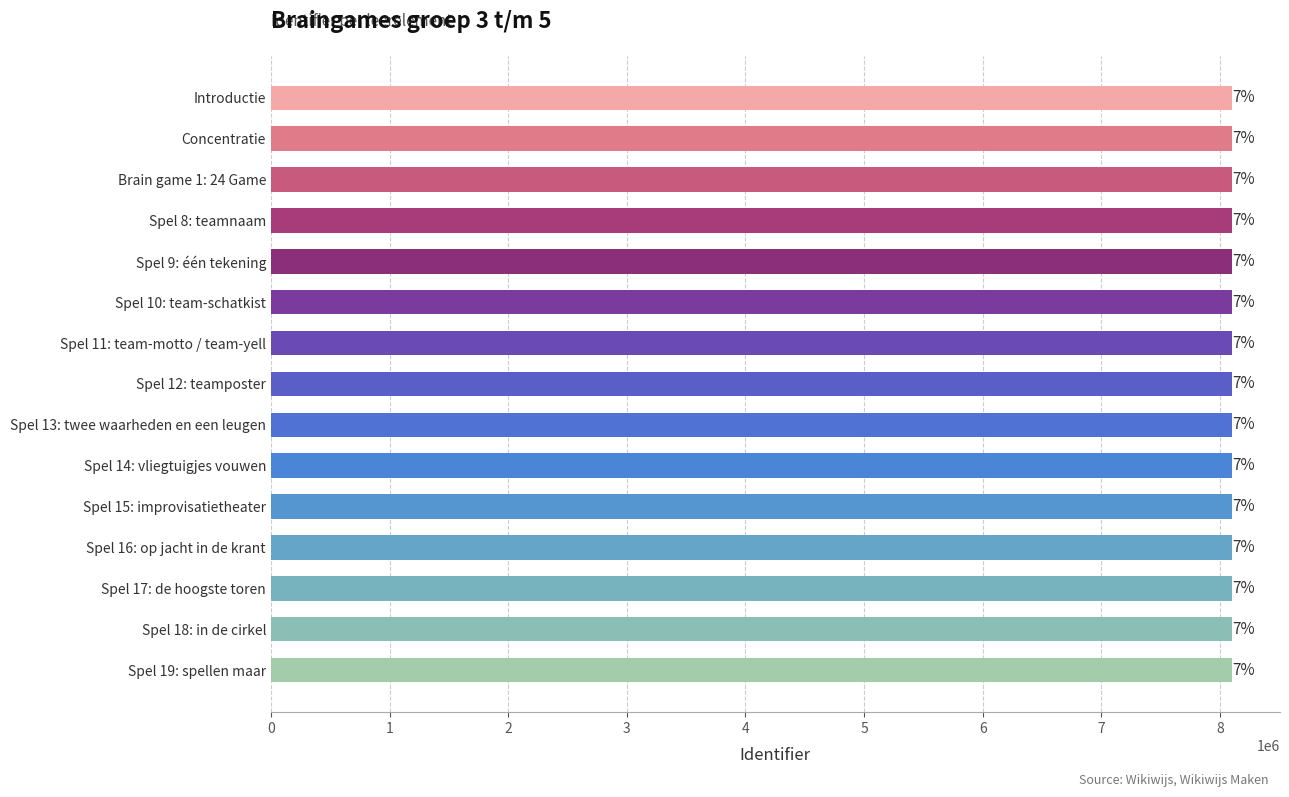

List the labels in order of value, largest first.

Spel 19: spellen maar, Spel 18: in de cirkel, Spel 17: de hoogste toren, Spel 16: op jacht in de krant, Spel 15: improvisatietheater, Spel 14: vliegtuigjes vouwen, Spel 13: twee waarheden en een leugen, Spel 12: teamposter, Spel 11: team-motto / team-yell, Spel 10: team-schatkist, Spel 9: één tekening, Spel 8: teamnaam, Brain game 1: 24 Game, Concentratie, Introductie